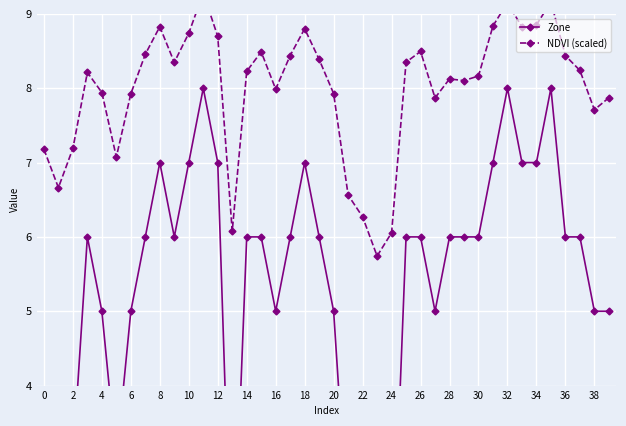

What are all the series names shown in the legend?

Zone, NDVI (scaled)